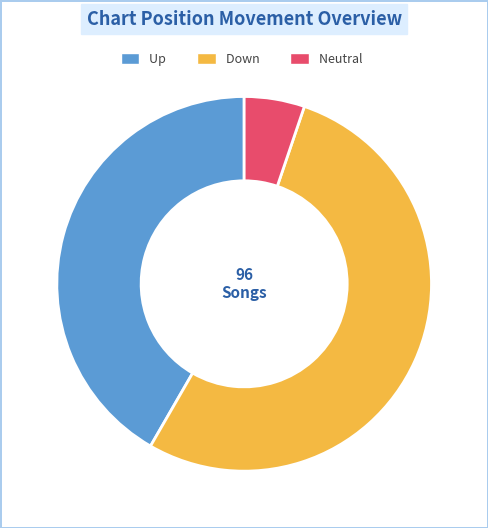

How many segments does this pie chart have?

3